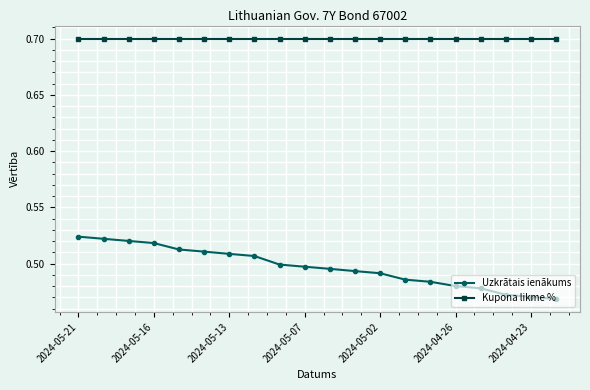

What is the highest value of the Kupona likme % series?

0.7